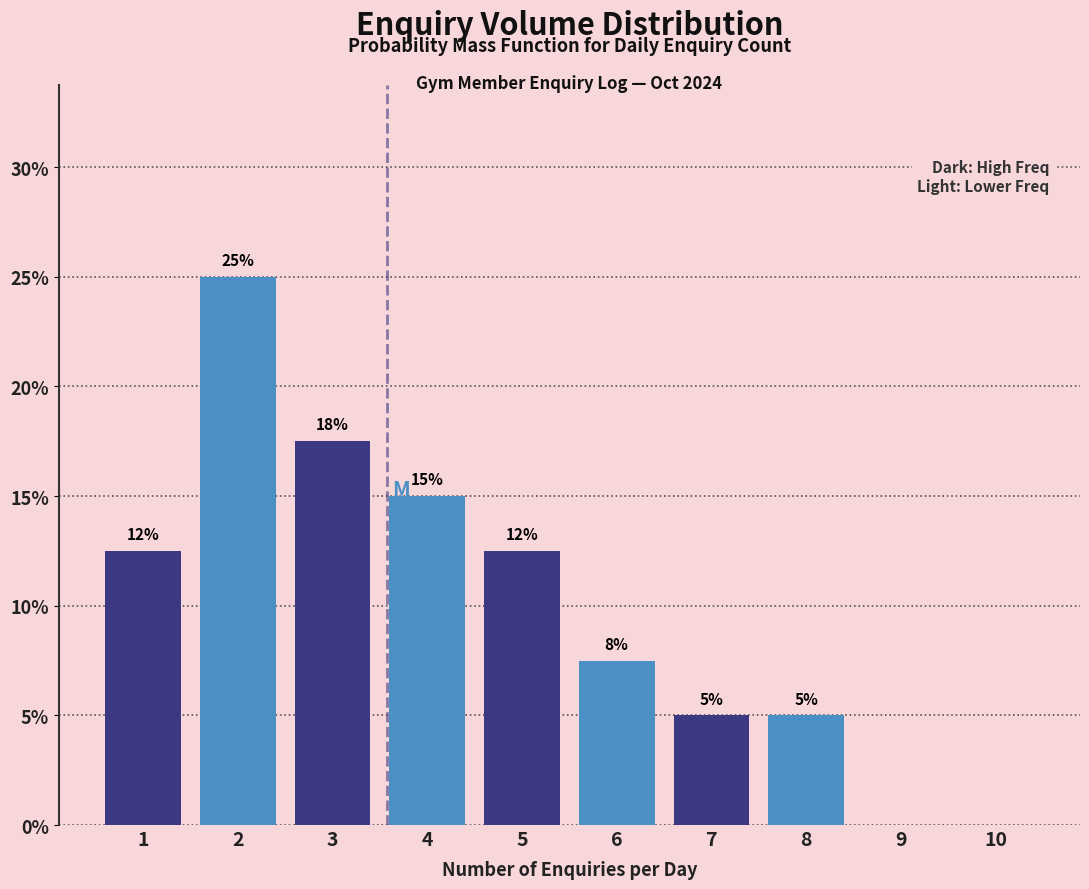

True or false: the data shows 14.6 at 9.

False